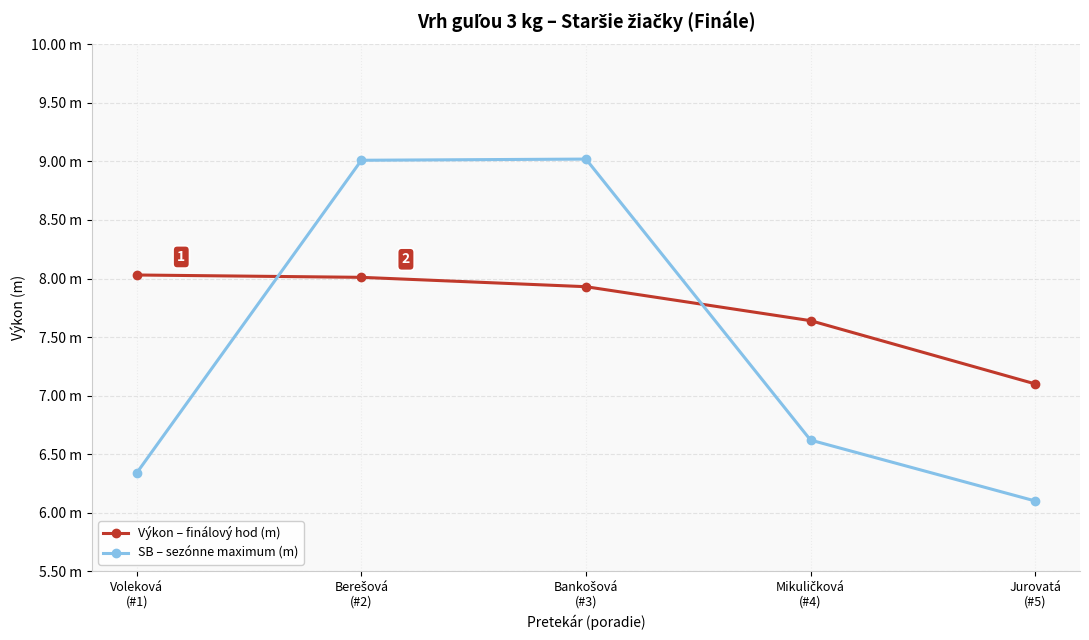

True or false: Výkon – finálový hod (m) has more than 2 points higher than both neighbors.

False